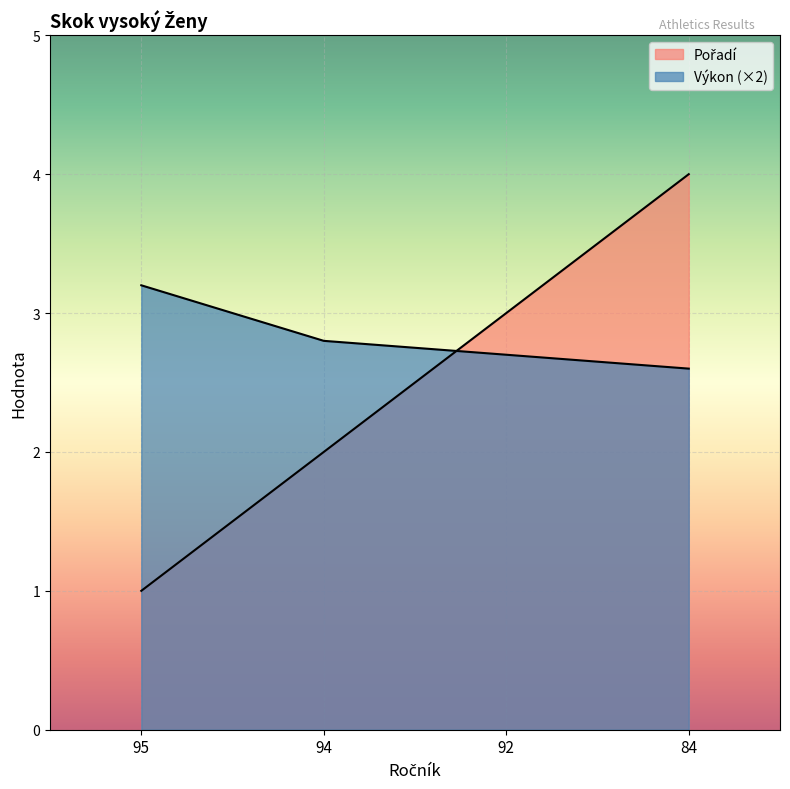

Reading right to left, transcribe all the data shown in this chart.

Pořadí: 84=4.0	92=3.0	94=2.0	95=1.0
Výkon: 84=2.6	92=2.7	94=2.8	95=3.2